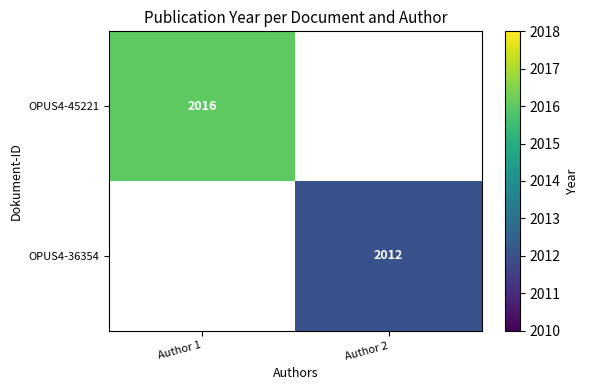

The value of OPUS4-45221 at Author 1 is 482. True or false?

False